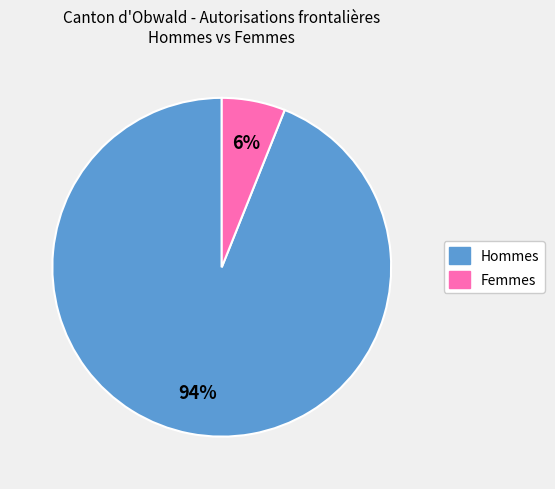

To the nearest percent, what is the average slice percentage?

50%